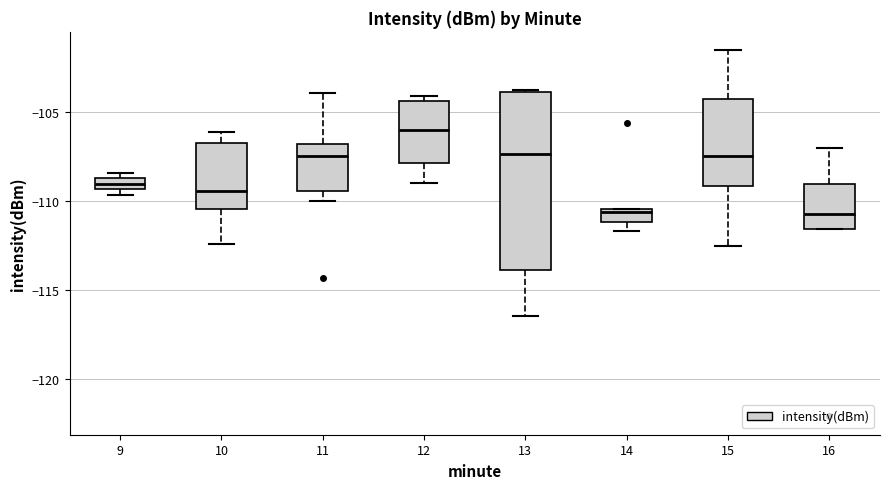

Which box is the tallest, from its lower edge to its upper edge?

13